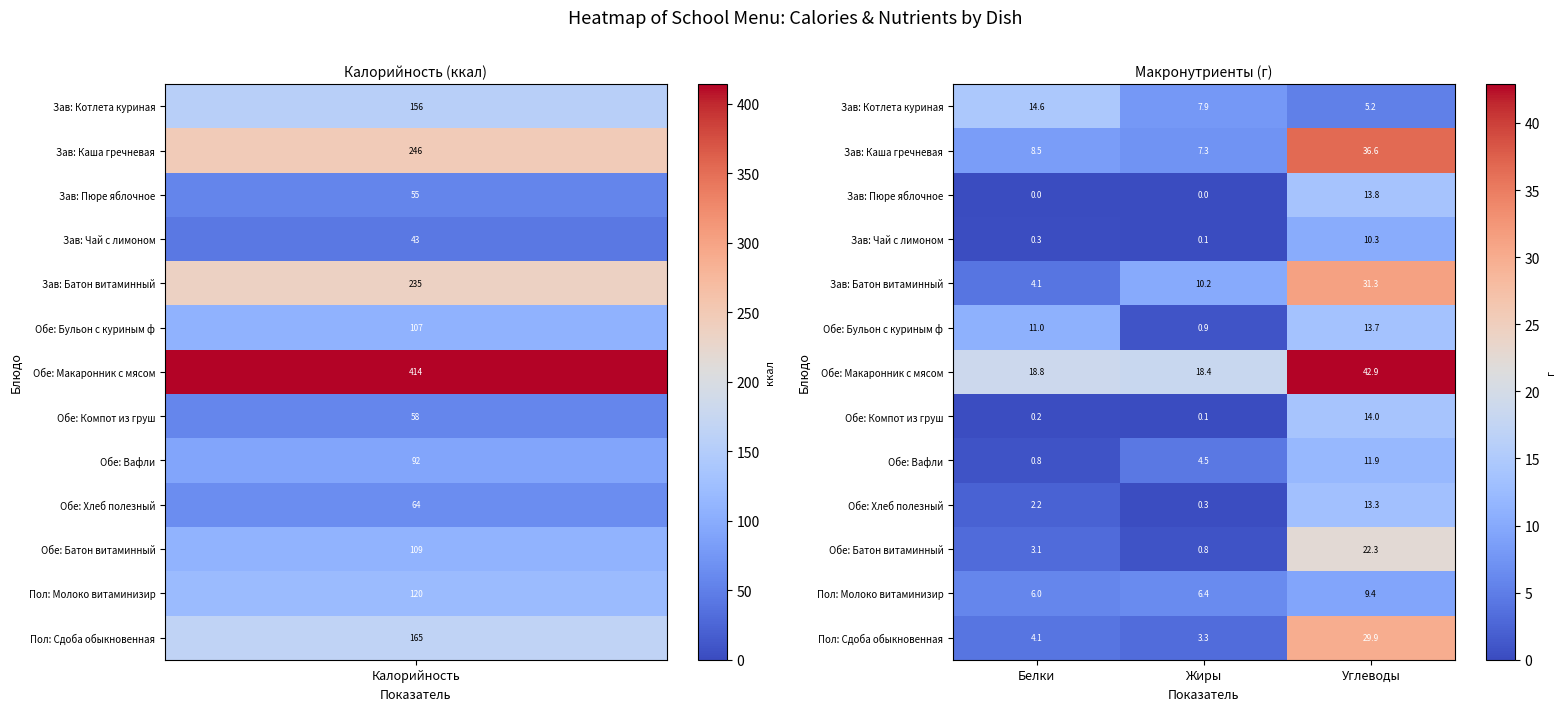

Which series has the largest range (max minus min)?

Зав: Каша гречневая